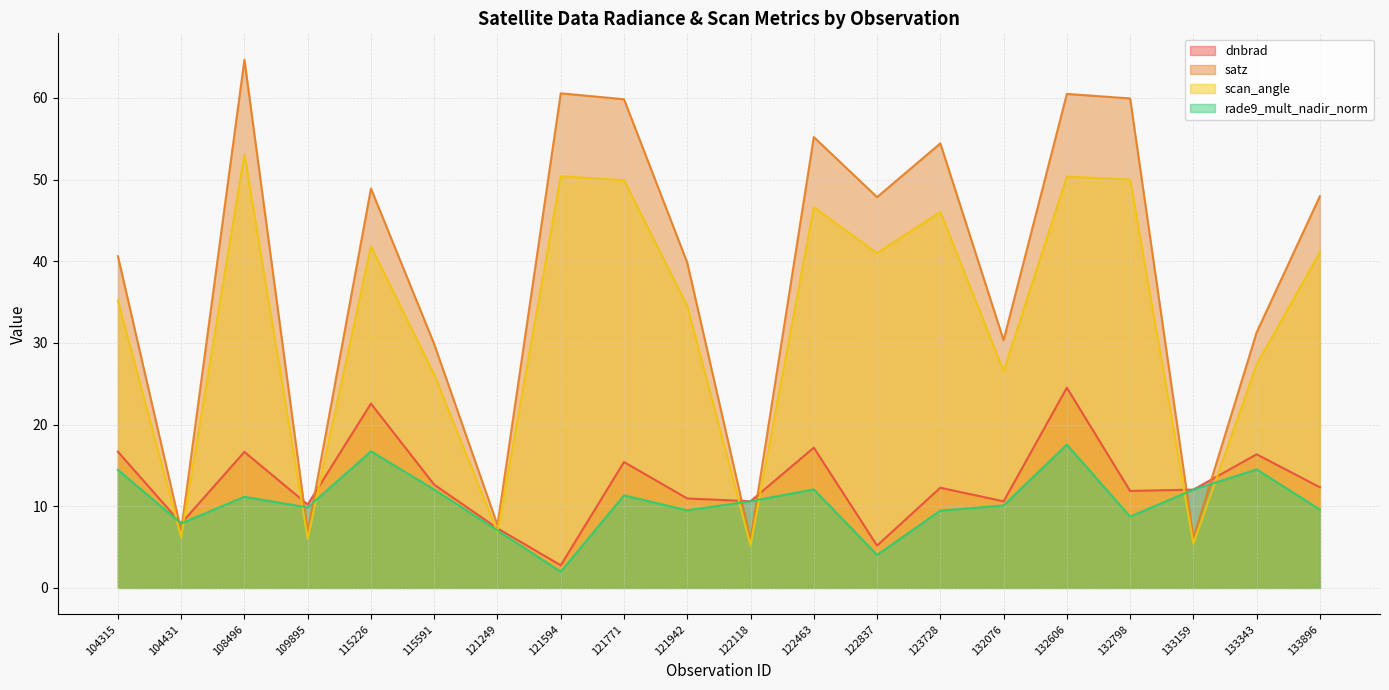

Is it true that satz equals 47.4 at 132076?

False